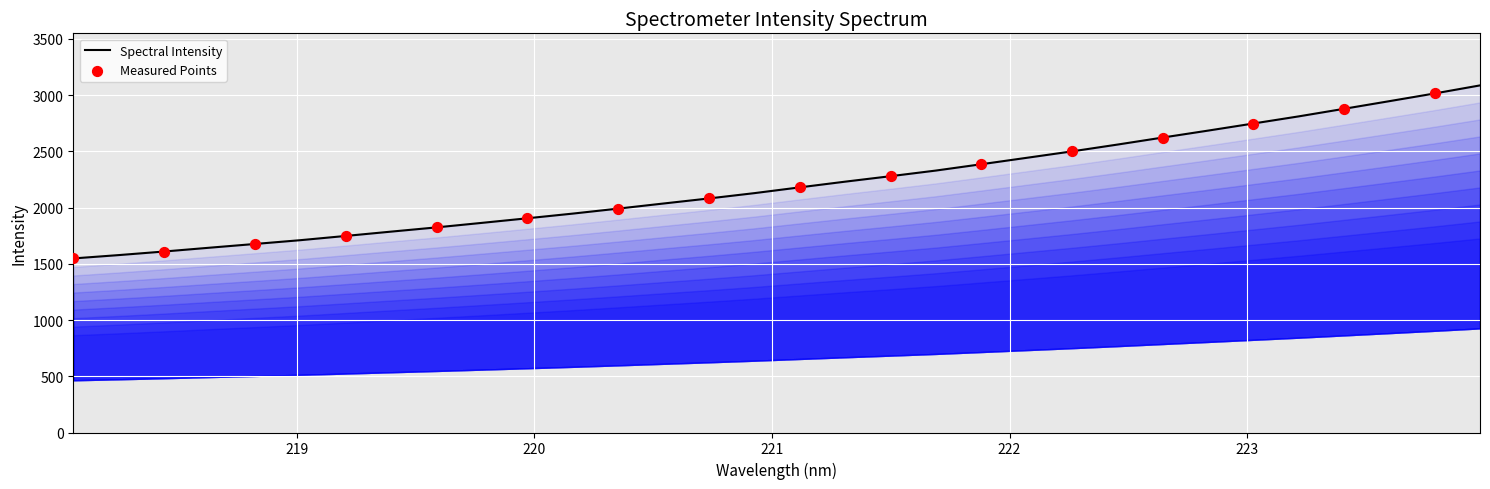

What is the change in value from 218.442 to 220.1623?

+337.2